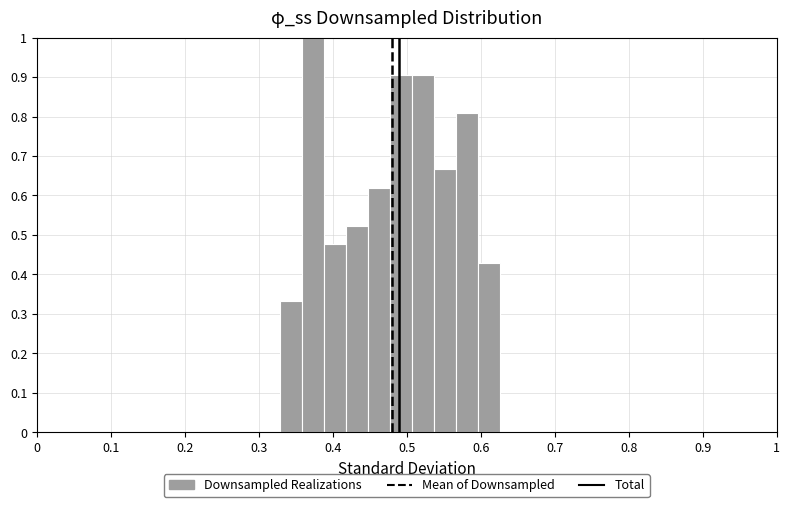

Around what value on the x-axis is the tallest bar? Give the approximate position of its centre, as read against the axis.

0.37